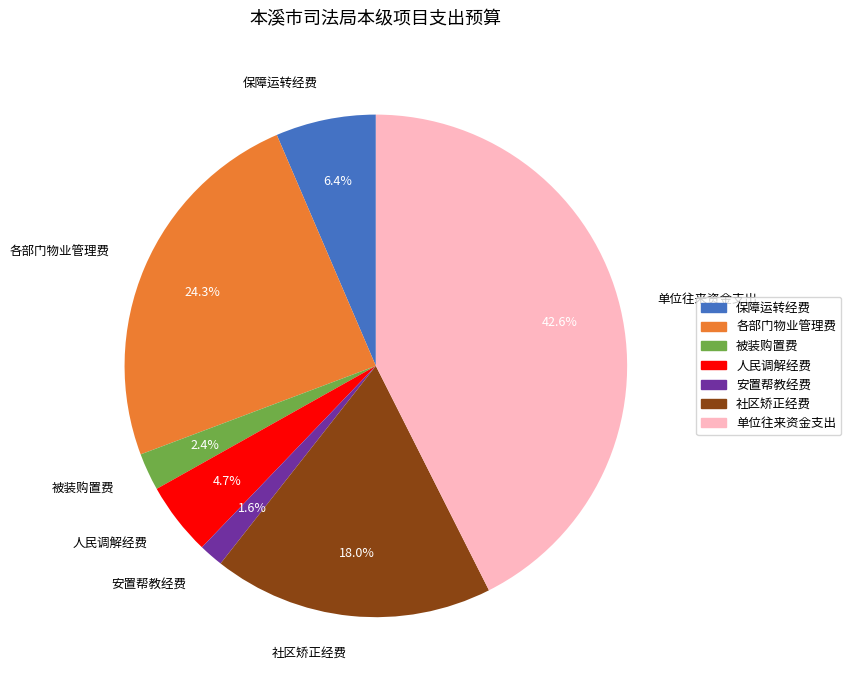

Does any single category account for the majority?

No